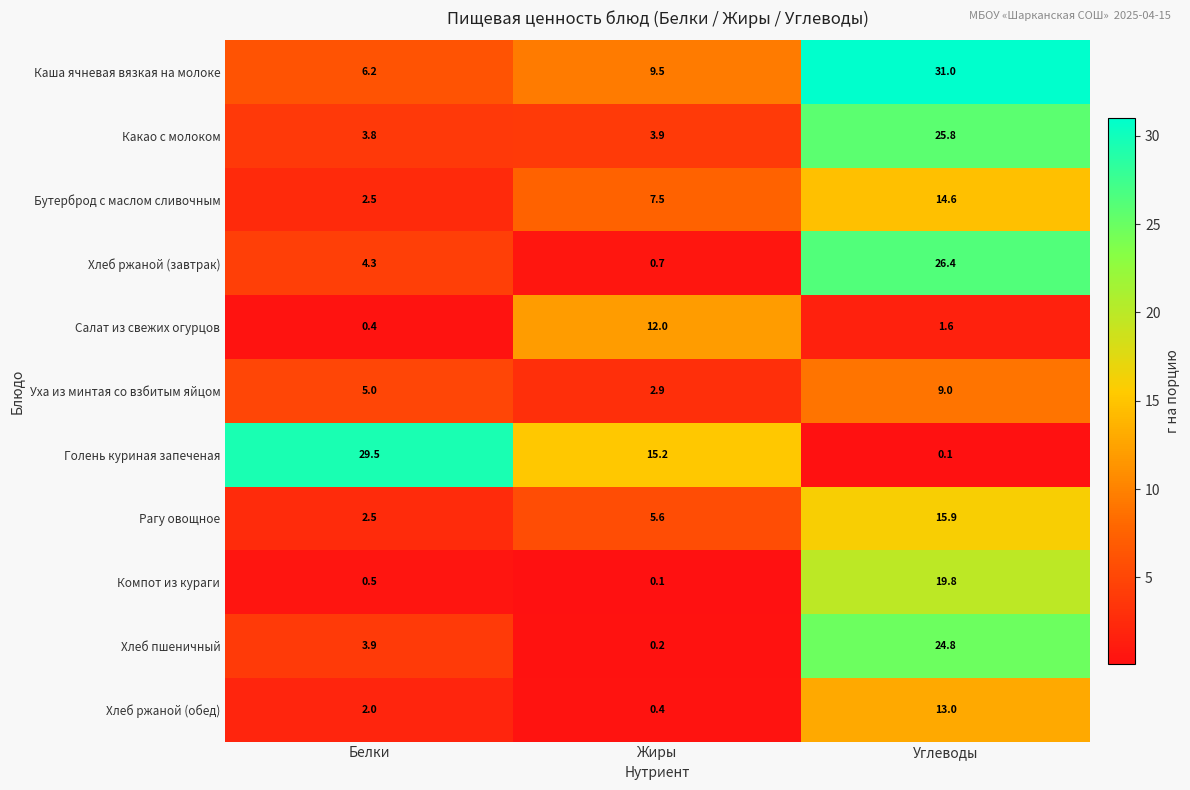

What is the difference between the maximum and minimum values in the Салат из свежих огурцов series?

11.6